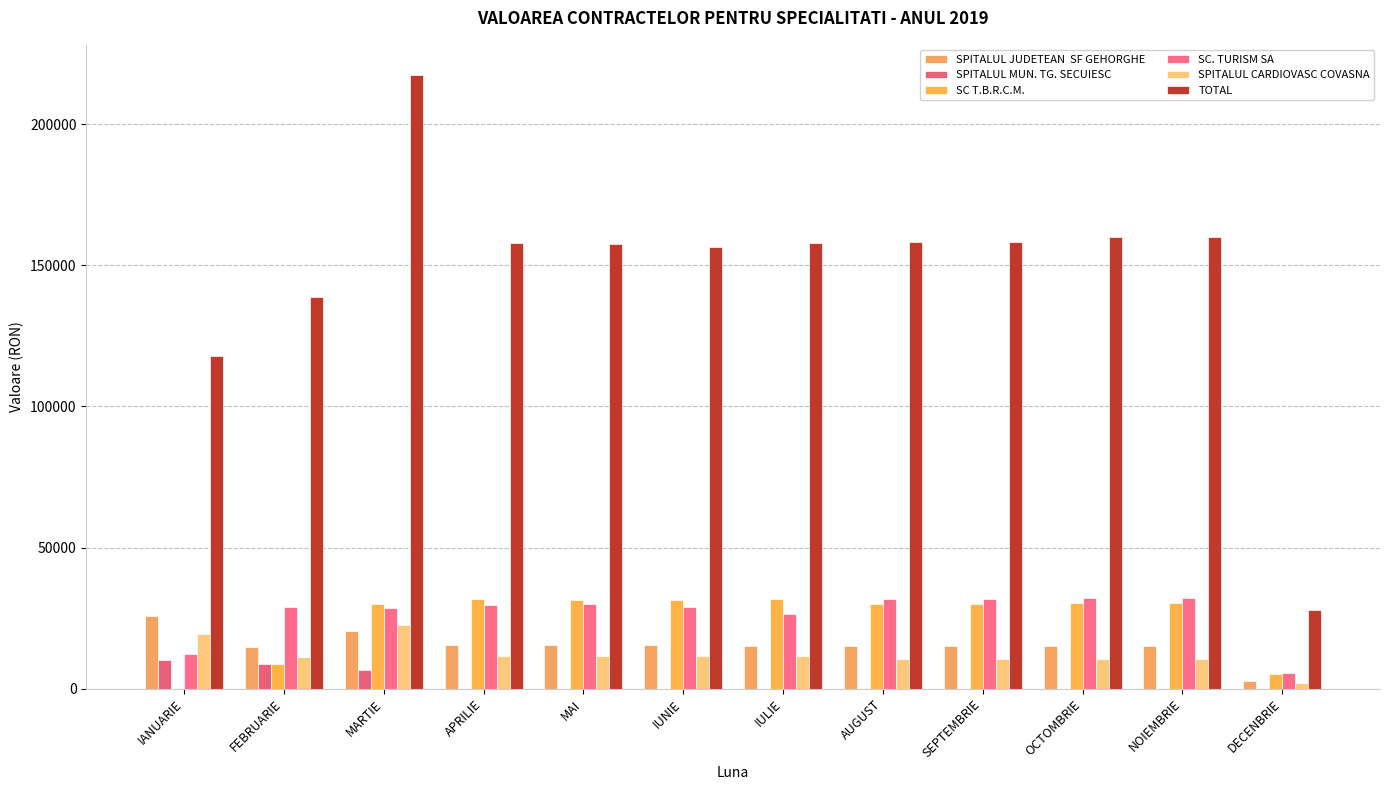

Are the bars grouped side by side (vs. stacked)?

Yes